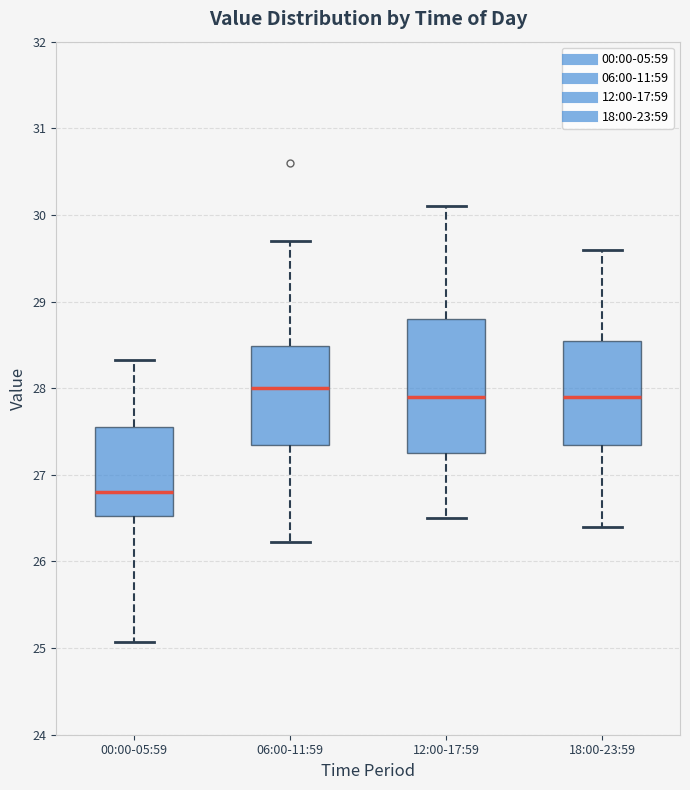

Reading left to right, transcribe this box plot: for each box, give where its median line is, the range the box spans, and where its two whiskers end, as read against the y-axis. The values are not printed on the chart, so give them approximately, as read against the axis.

00:00-05:59: median 26.8, box 26.5 to 27.6, whiskers 25.1 to 28.3
06:00-11:59: median 28.0, box 27.4 to 28.5, whiskers 26.2 to 29.7
12:00-17:59: median 27.9, box 27.3 to 28.8, whiskers 26.5 to 30.1
18:00-23:59: median 27.9, box 27.4 to 28.6, whiskers 26.4 to 29.6